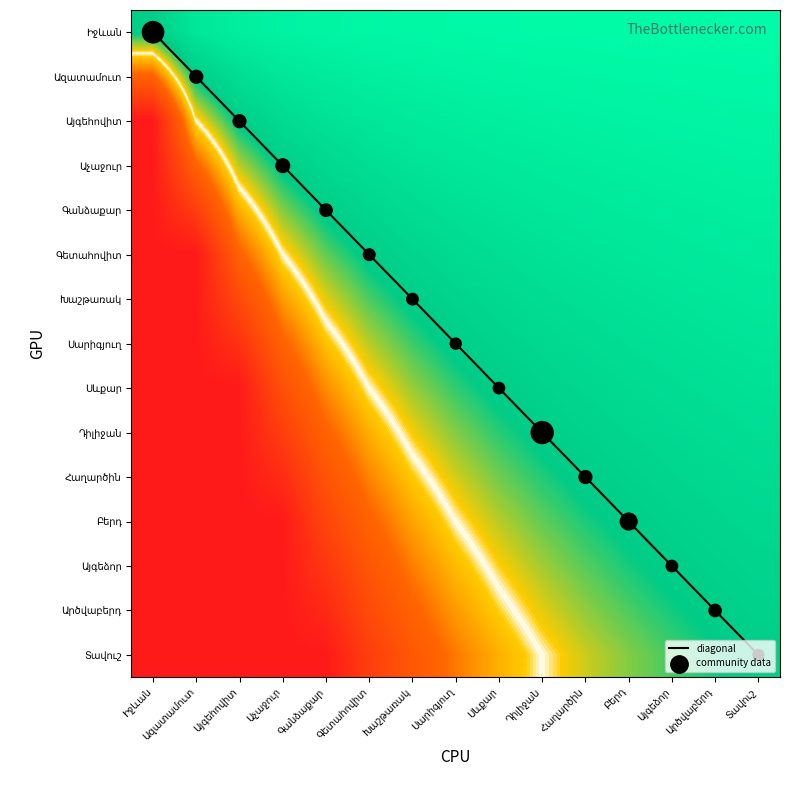

Between Այգեհովիտ and Գետահովիտ, which series saw the biggest shift?

diagonal